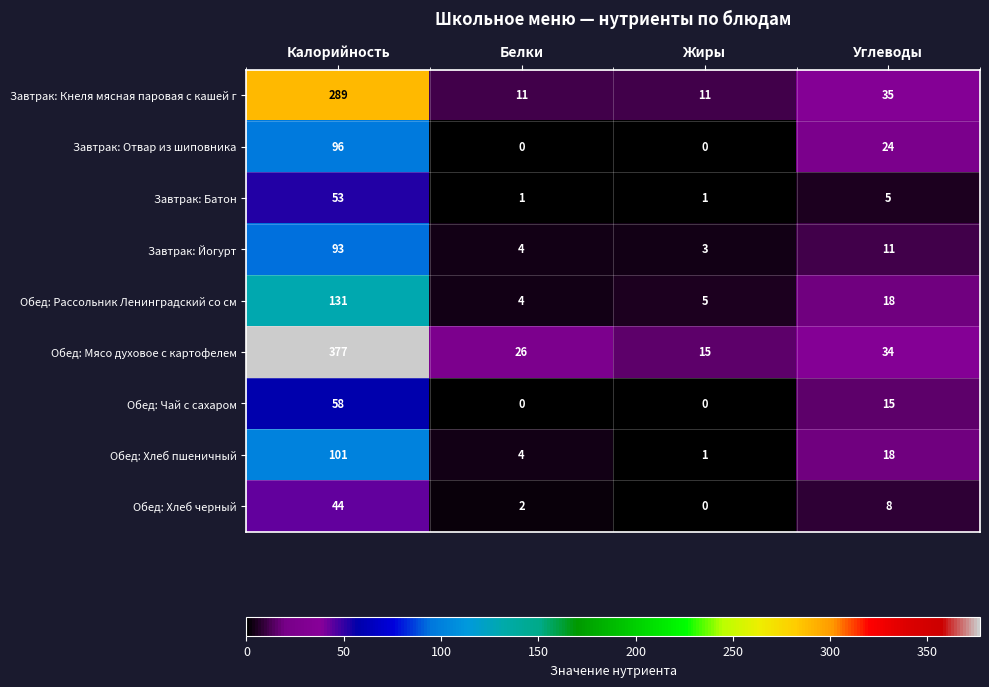

At which label does Обед: Мясо духовое с картофелем first exceed 34?

Калорийность